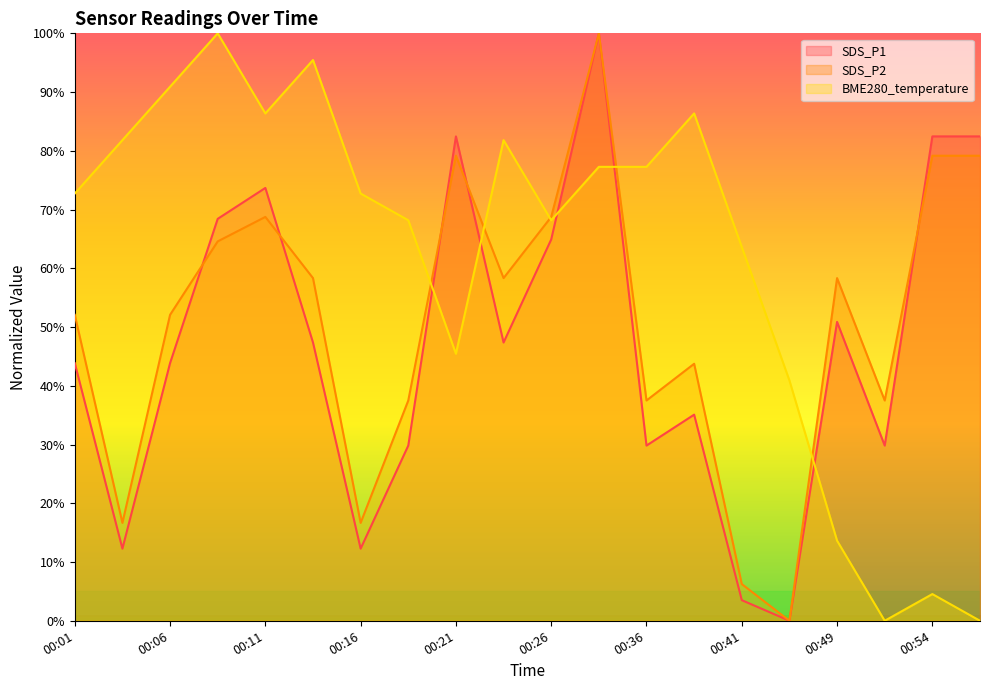

How many data points does each series have?

20